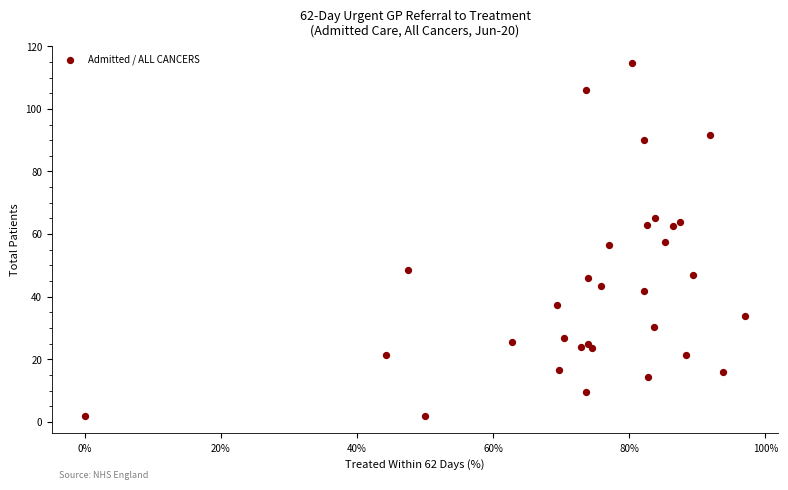

What is the range of Y values (max minus min)?

112.5